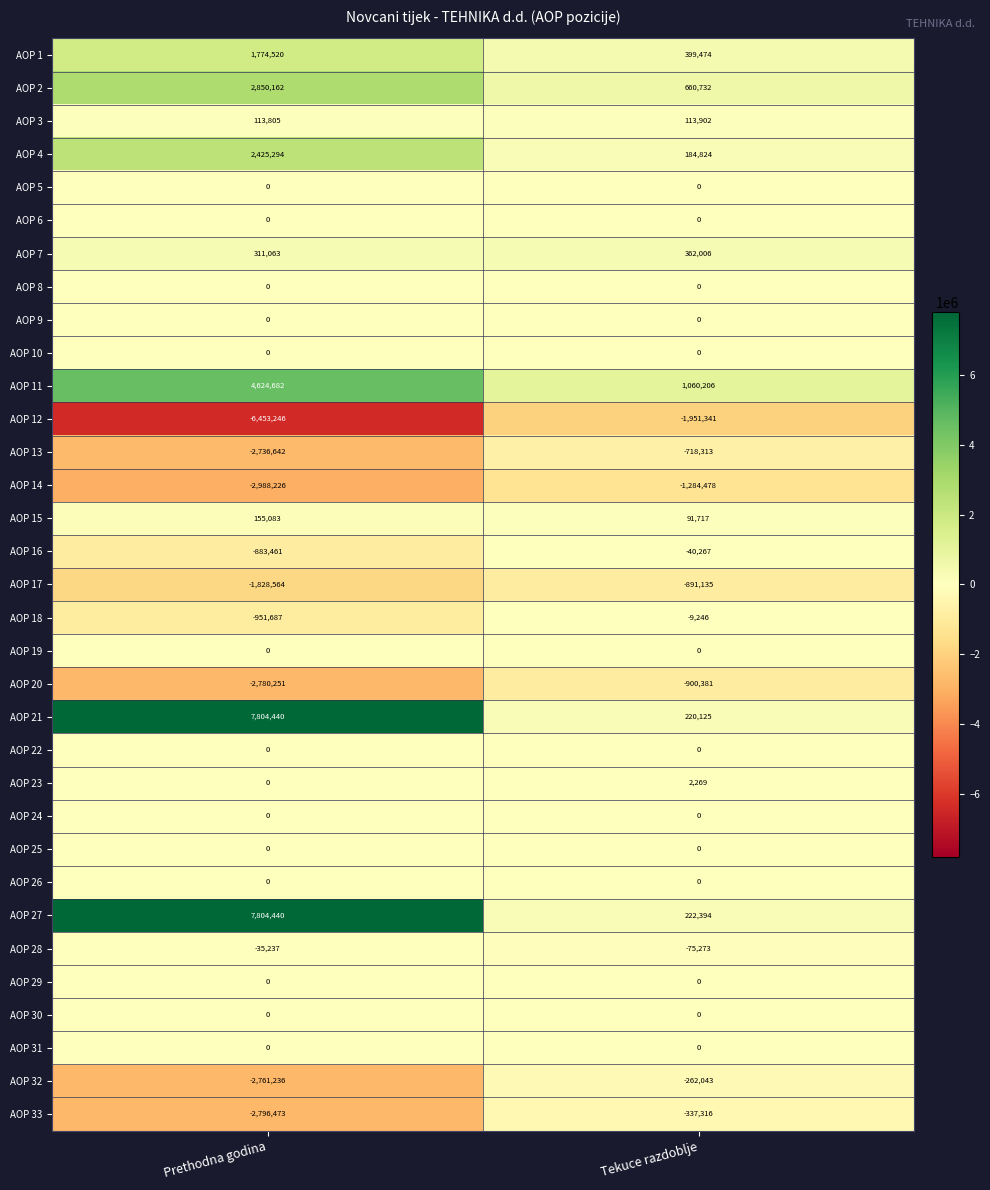

Between Prethodna godina and Tekuce razdoblje, which series saw the biggest shift?

AOP 21